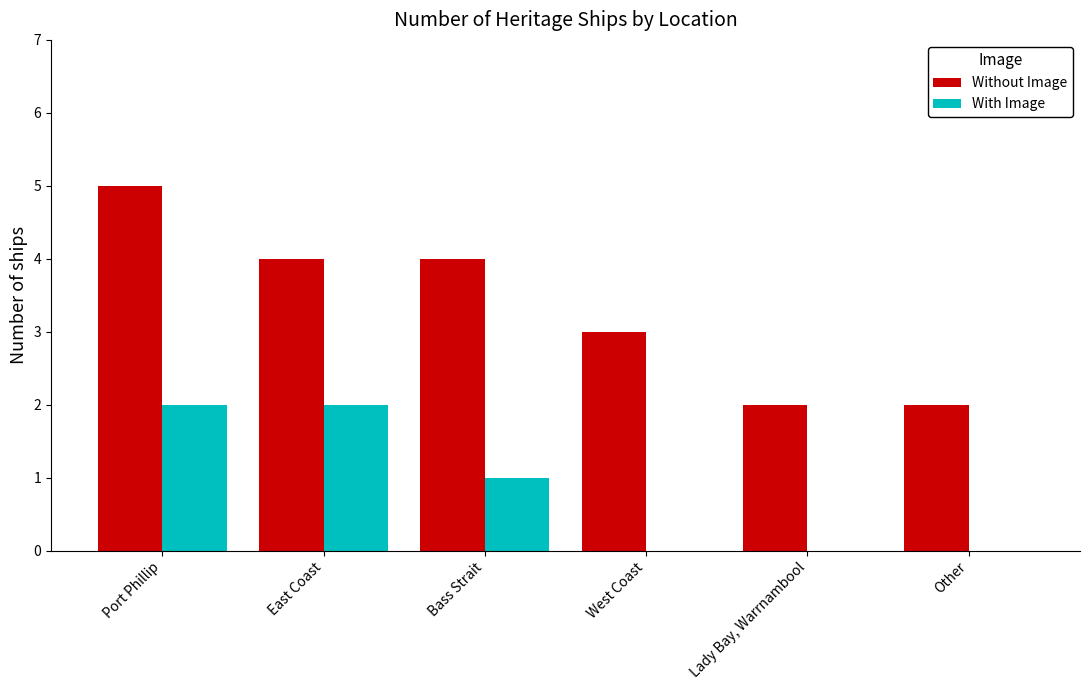

Reading right to left, what are all the values shown in this chart?

Without Image: 2	2	3	4	4	5
With Image: 0	0	0	1	2	2